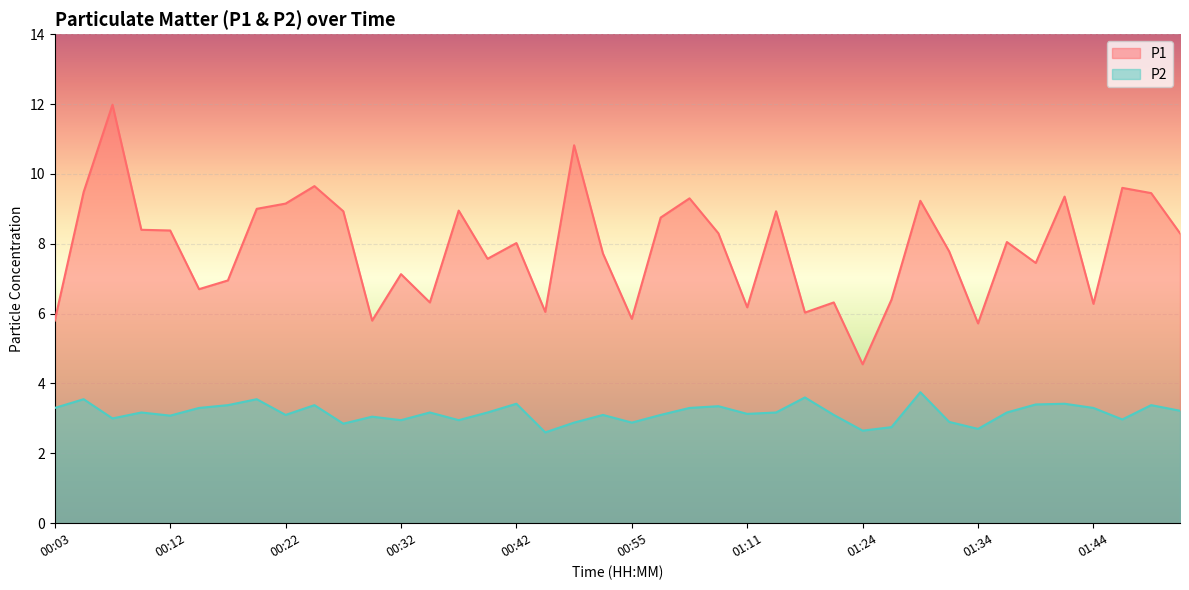

At how many categories does at least one series exceed 3?

40